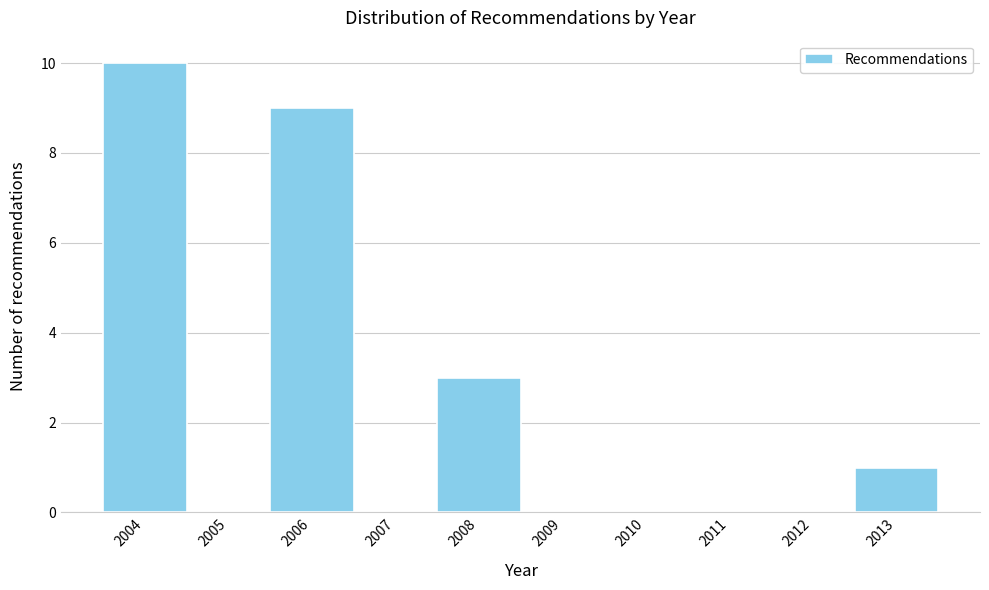

Over which range of the x-axis is the bar tallest?

2003.5 to 2004.5